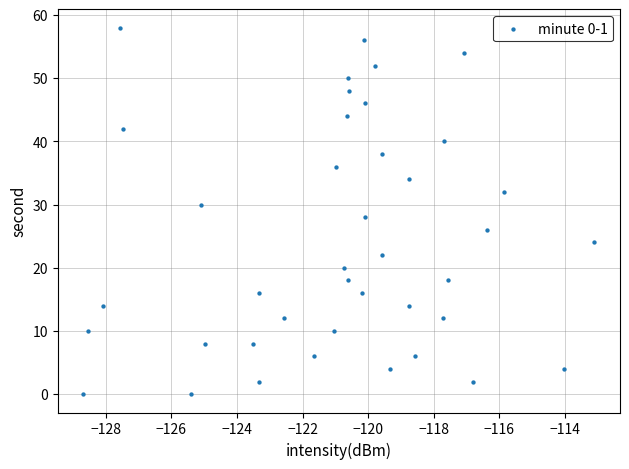

What is the range of Y values (max minus min)?

58